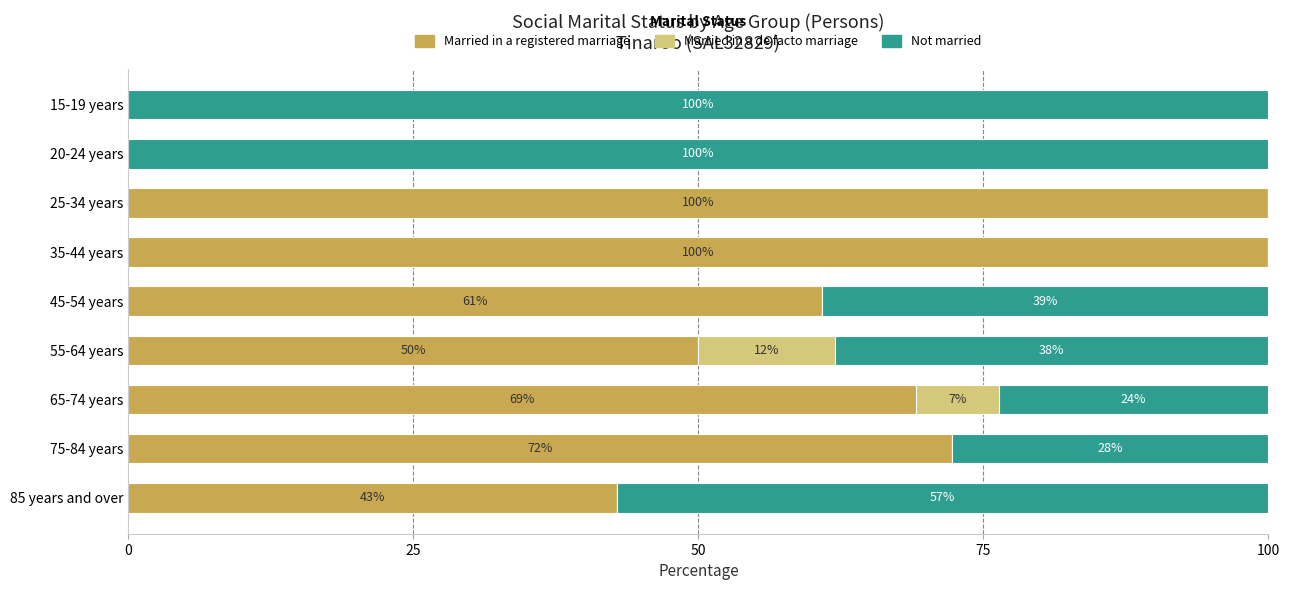

Where is Married in a registered marriage nearest to the value 50?

55-64 years